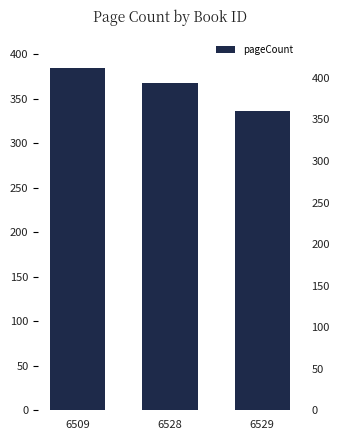

How many values are between 336 and 384?

3